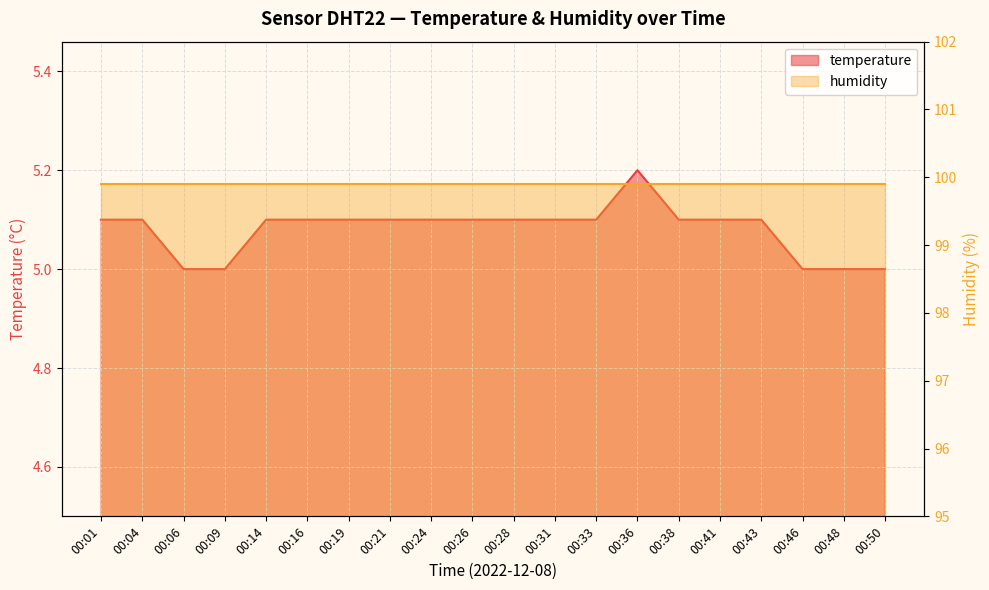

List the labels in order of value, largest first.

00:36, 00:01, 00:04, 00:14, 00:16, 00:19, 00:21, 00:24, 00:26, 00:28, 00:31, 00:33, 00:38, 00:41, 00:43, 00:06, 00:09, 00:46, 00:48, 00:50